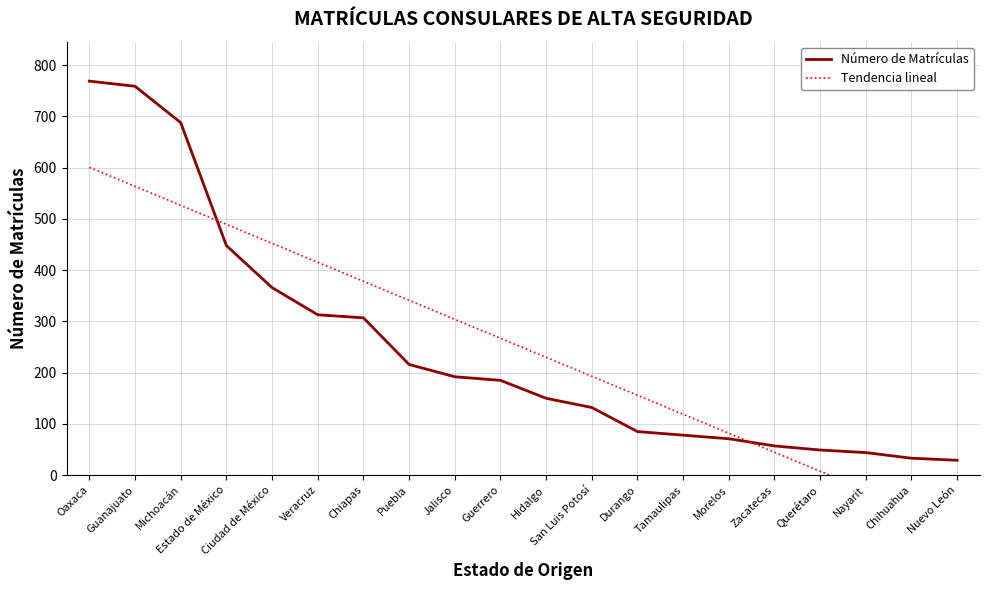

At which category is the sum across all series the highest?

Oaxaca